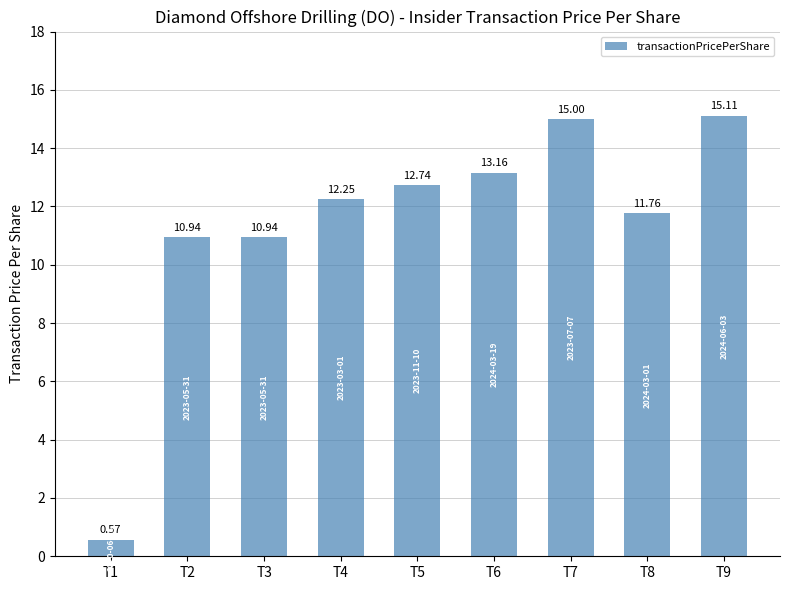

At which category does the chart reach its peak across all series?

T9